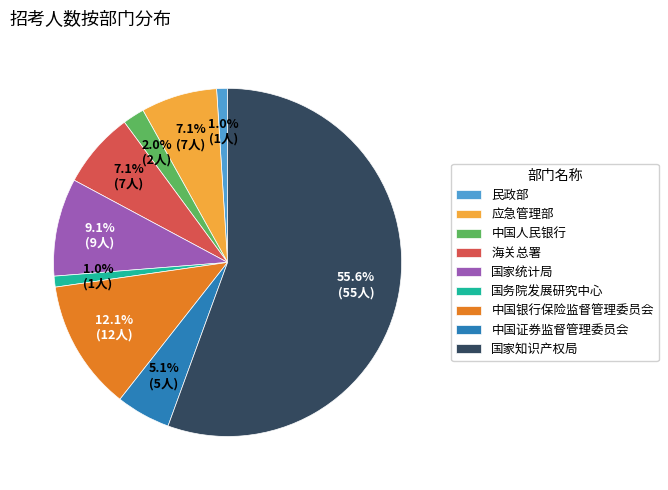

The 民政部 slice represents 1% of the pie. True or false?

True